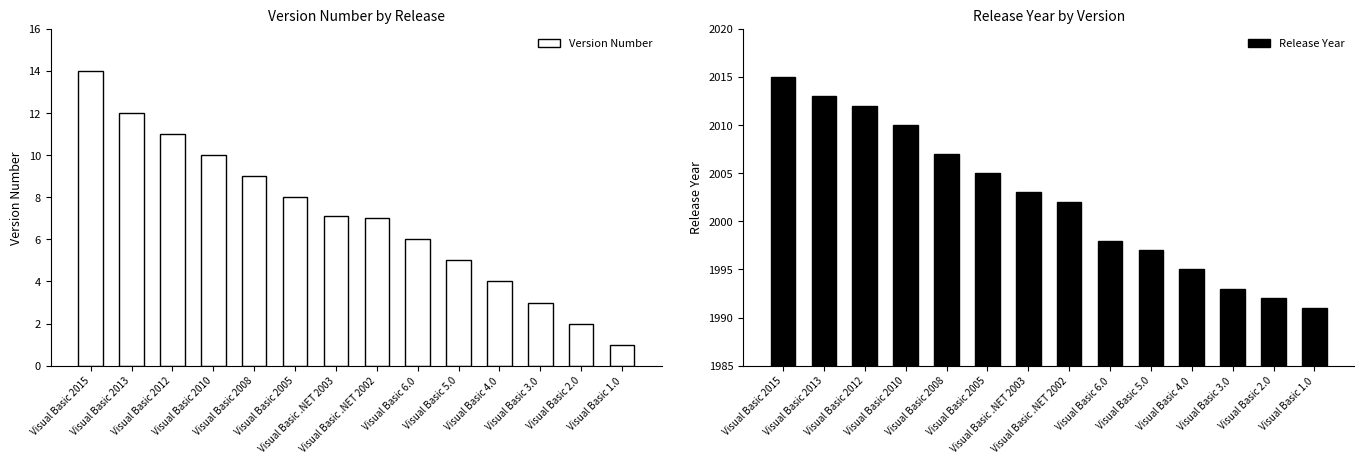

How many bars are there in total?

28